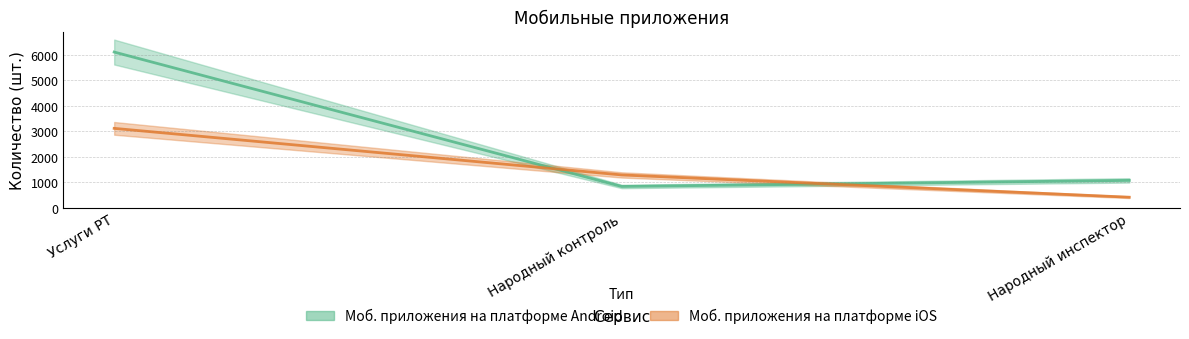

Reading left to right, list all the values displayed in this chart.

Моб. приложения на платформе Android: Услуги РТ=6106	Народный контроль=838	Народный инспектор=1076
Моб. приложения на платформе iOS: Услуги РТ=3115	Народный контроль=1290	Народный инспектор=417